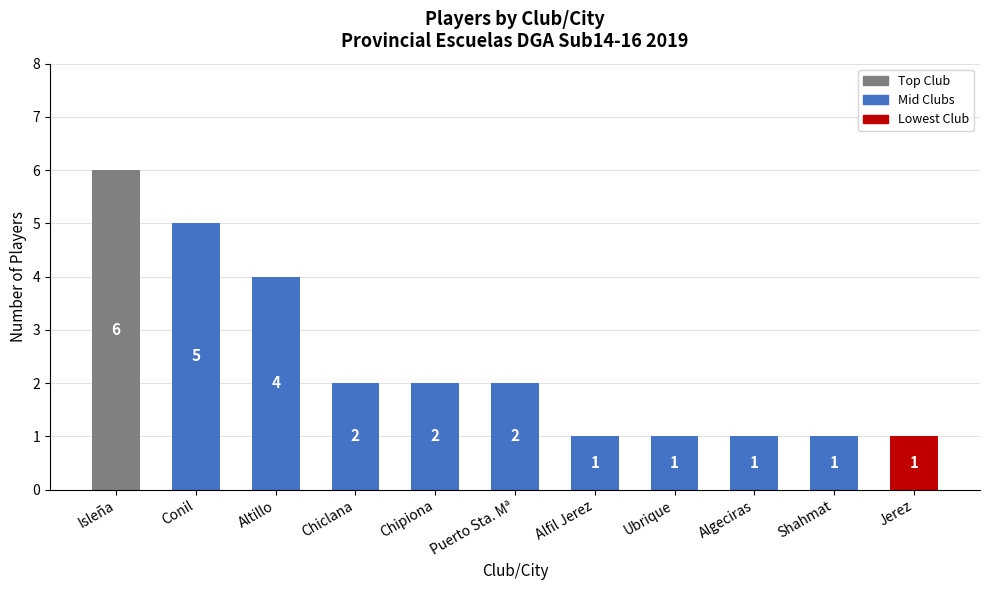

What is the greatest value displayed?

6